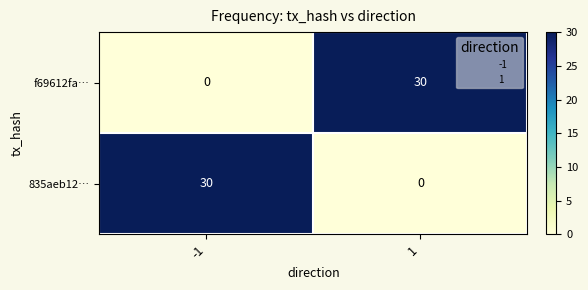

True or false: 835aeb12… has a value of 53 at -1.

False